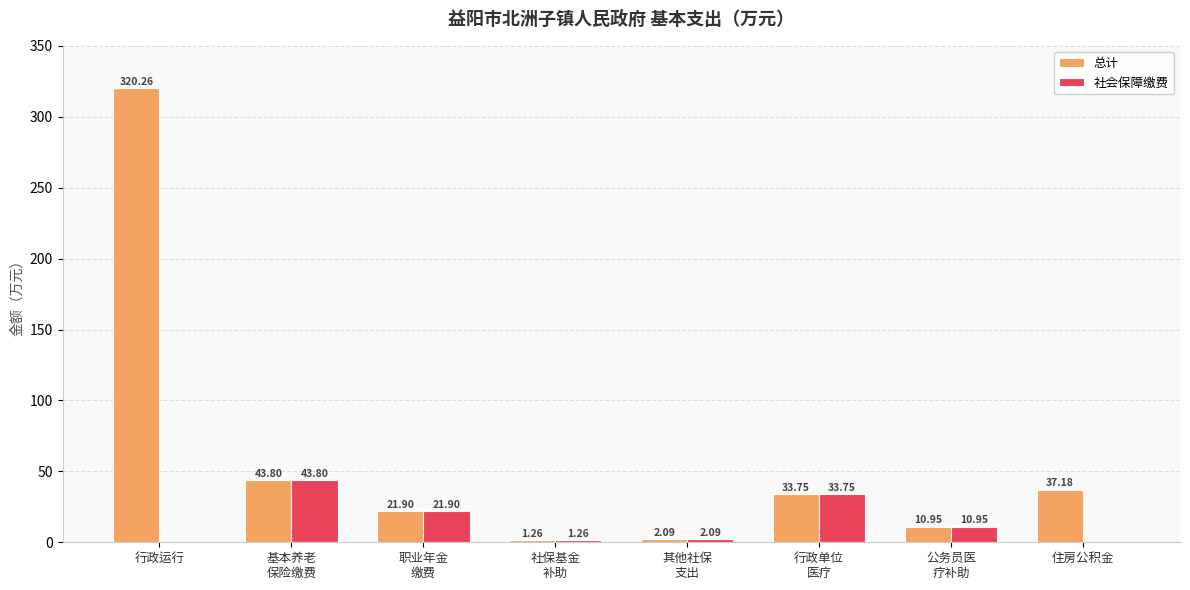

What is the sum of all 总计 values?

471.2